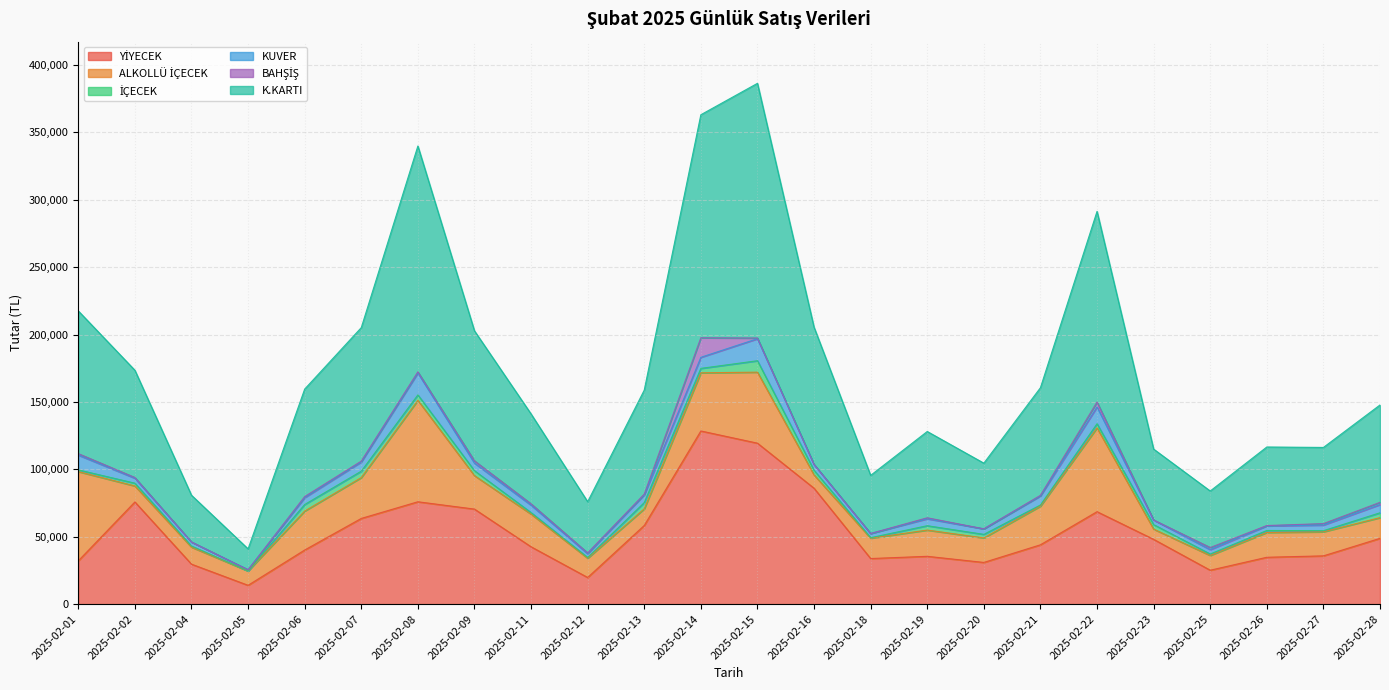

The value of İÇECEK at 2025-02-19 is 3245.0. True or false?

True